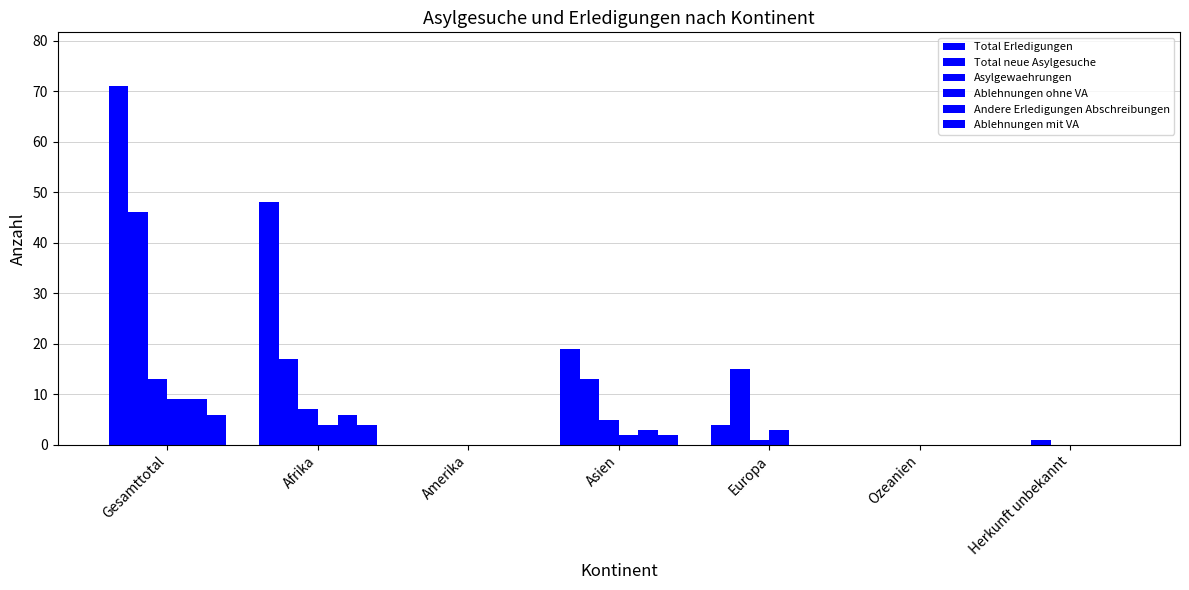

Reading left to right, list all the values displayed in this chart.

Total Erledigungen: 71	48	0	19	4	0	0
Total neue Asylgesuche: 46	17	0	13	15	0	1
Asylgewaehrungen: 13	7	0	5	1	0	0
Ablehnungen ohne VA: 9	4	0	2	3	0	0
Andere Erledigungen Abschreibungen: 9	6	0	3	0	0	0
Ablehnungen mit VA: 6	4	0	2	0	0	0